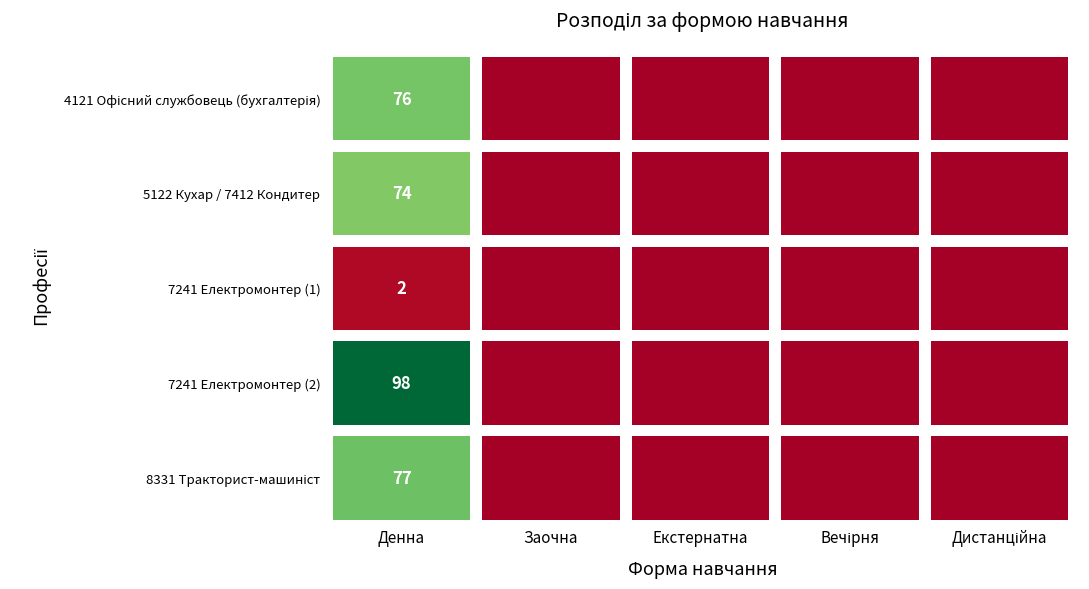

List the series in order of their peak value, highest first.

7241 Електромонтер (2), 8331 Тракторист-машиніст, 4121 Офісний службовець (бухгалтерія), 5122 Кухар / 7412 Кондитер, 7241 Електромонтер (1)